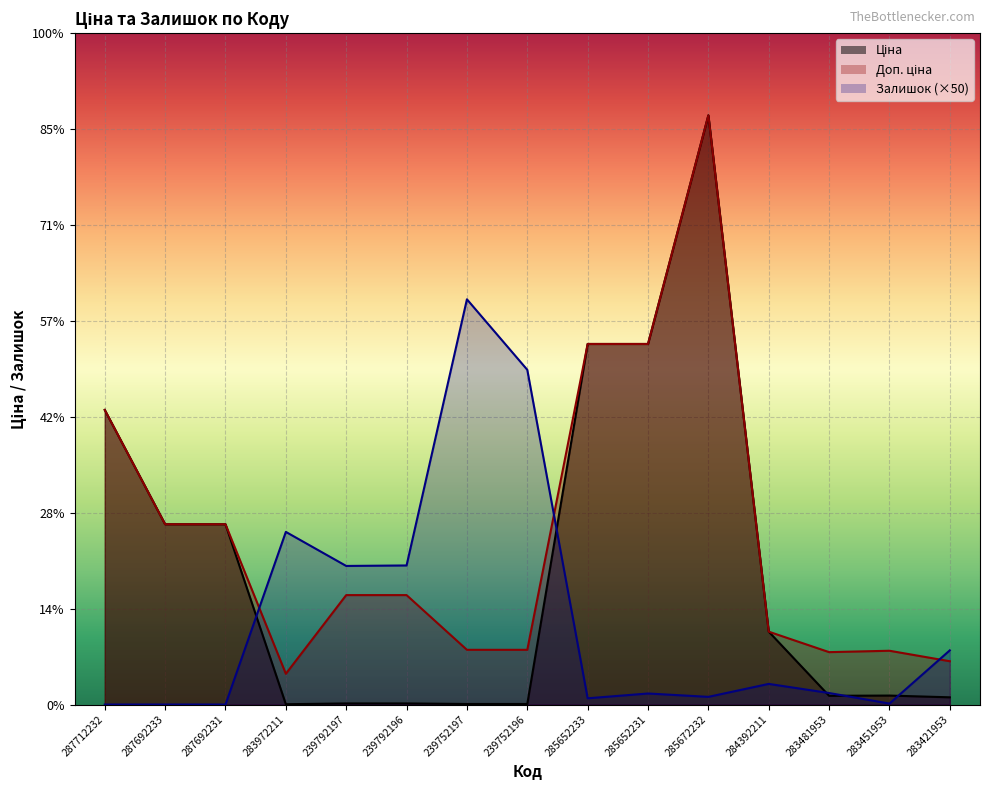

List the labels in order of Доп. ціна value, largest first.

285672232, 285652233, 285652231, 287712232, 287692233, 287692231, 239792197, 239792196, 284392211, 239752197, 239752196, 283451953, 283481953, 283421953, 283972211